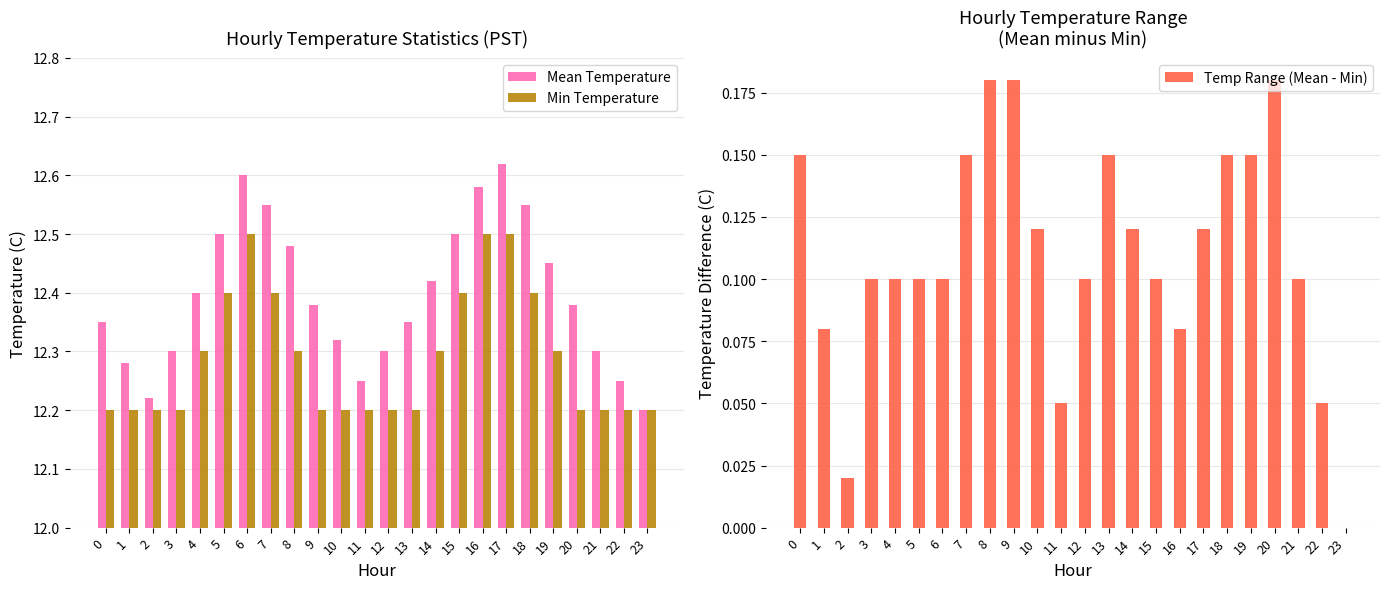

At which label is Temp Range (Mean - Min) closest to 0?

23